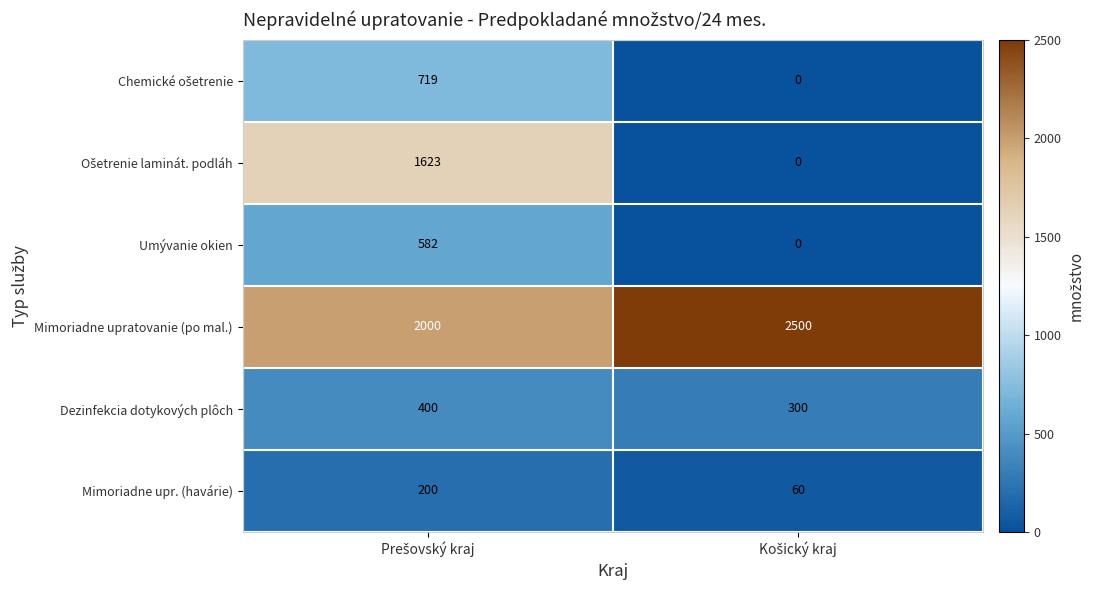

What is the lowest value of the Dezinfekcia dotykových plôch series?

300